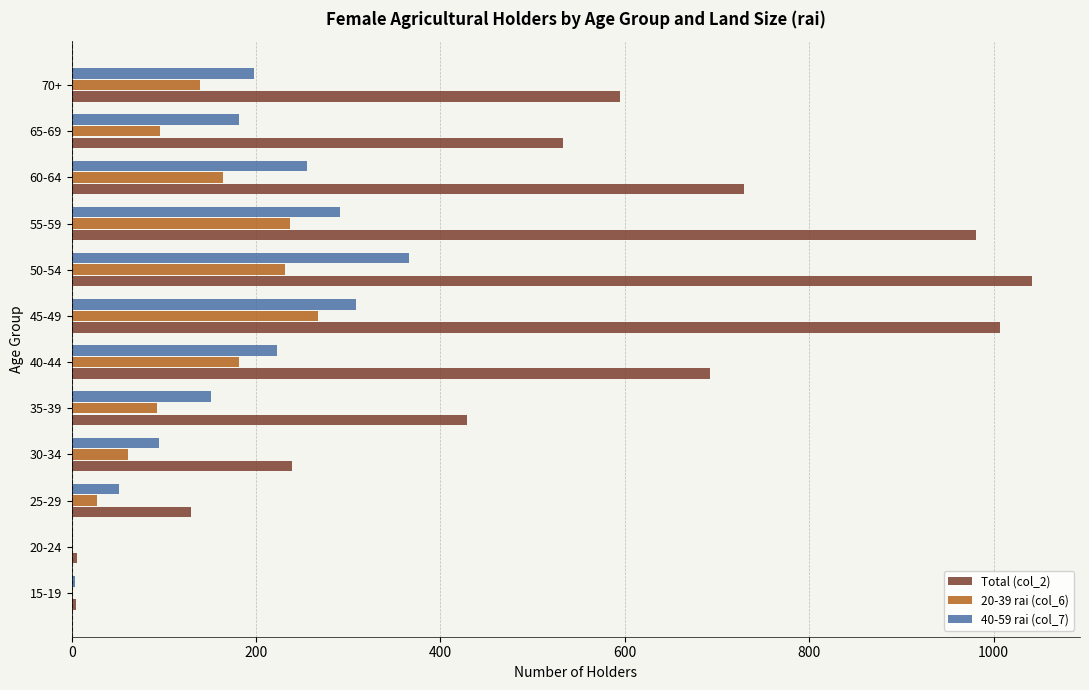

The value of 20-39 rai (col_6) at 50-54 is 353.1. True or false?

False